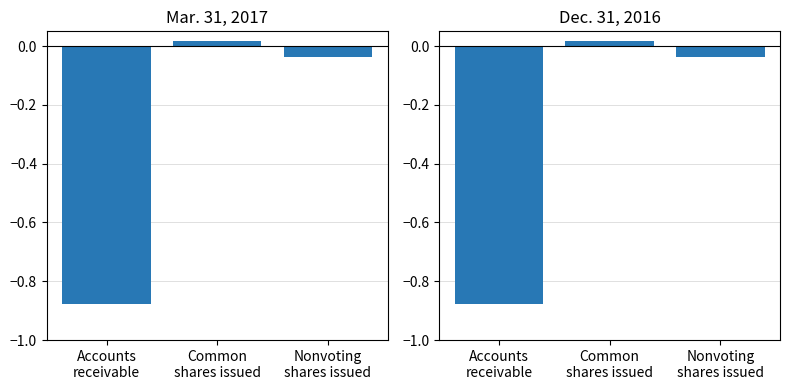

What is the difference between the values at Nonvoting
shares issued and Accounts
receivable?

0.8